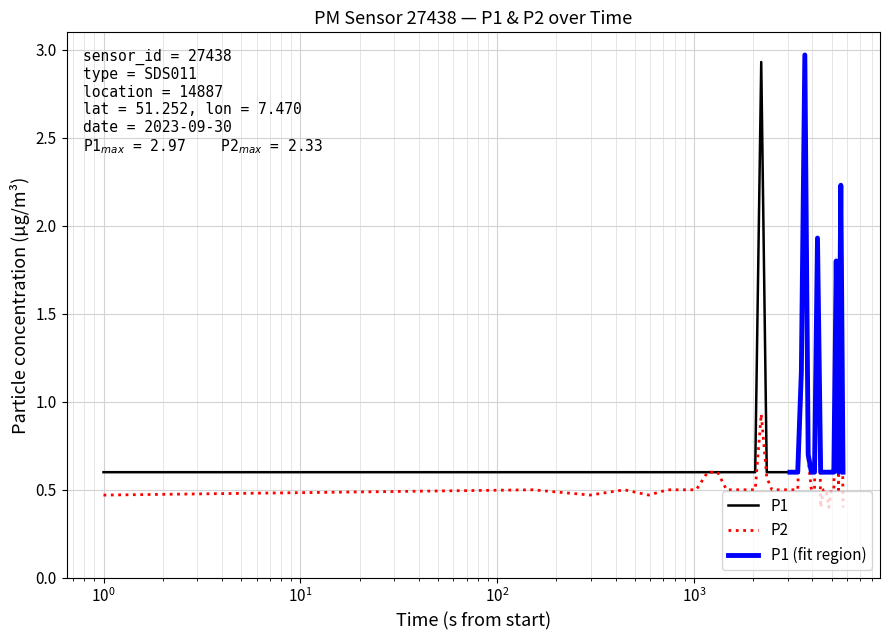

What is the highest value of the P1 series?

3.0